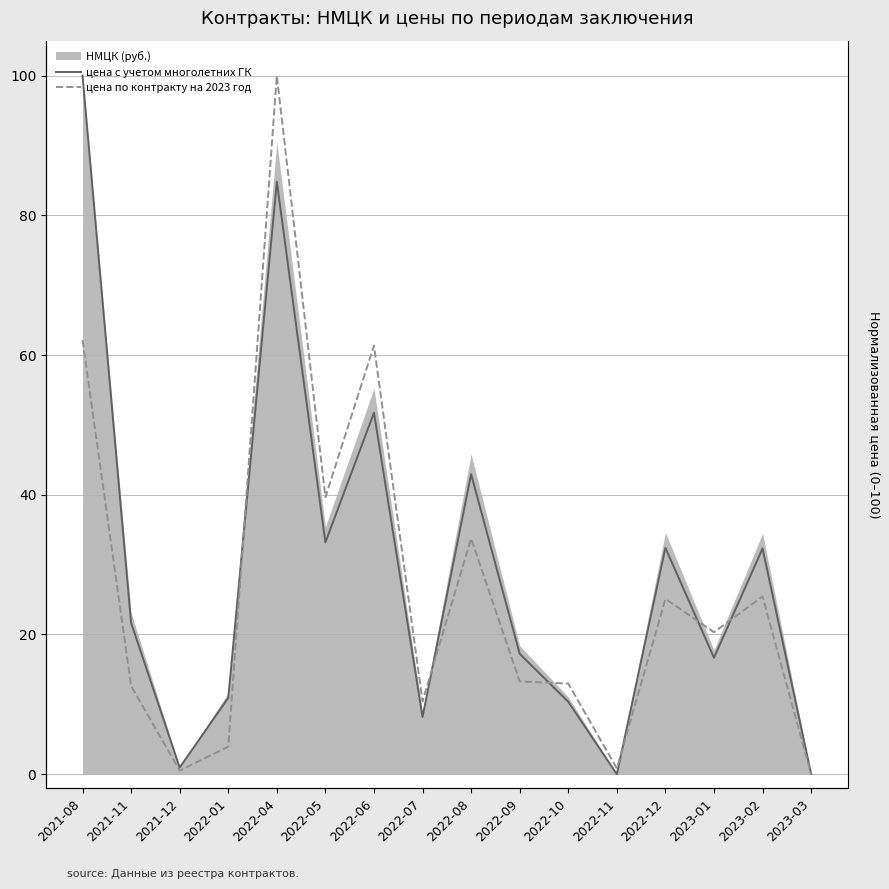

The цена с учетом многолетних ГК series shows 3.5 at 2022-01. True or false?

False